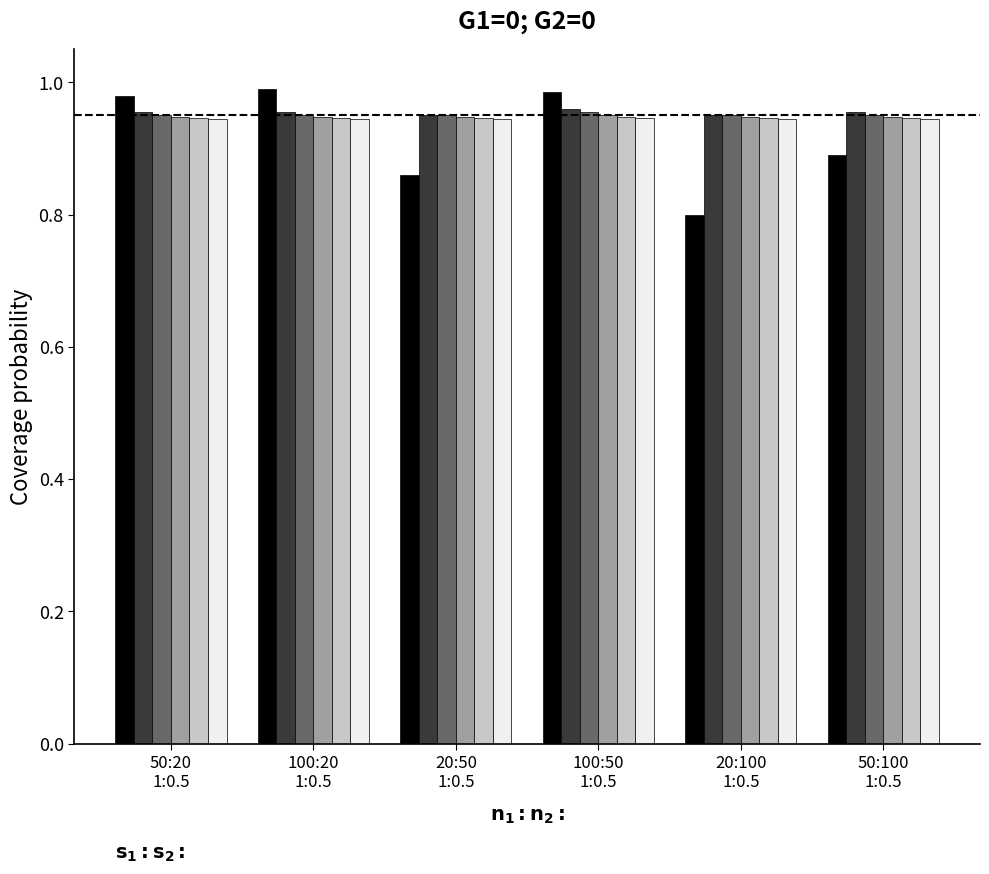

How many bars are there in total?

36